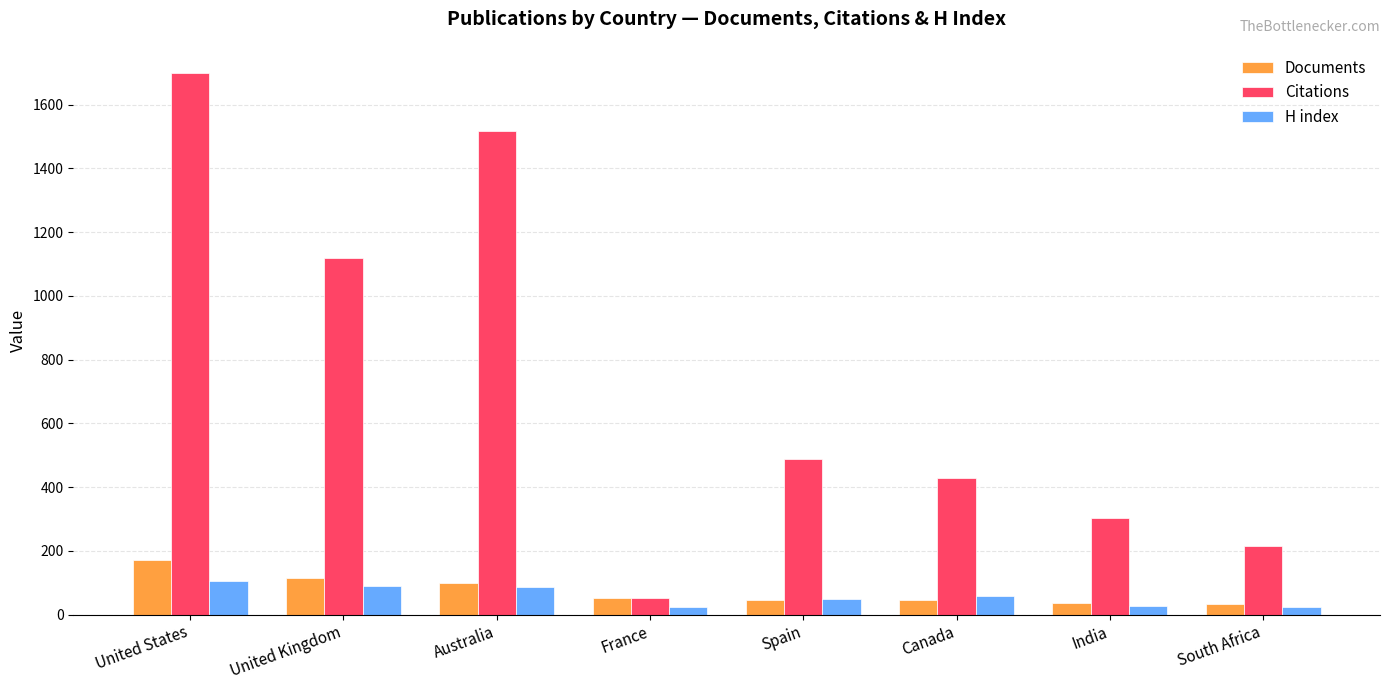

What is the sum of the H index values at Spain and United Kingdom?

138